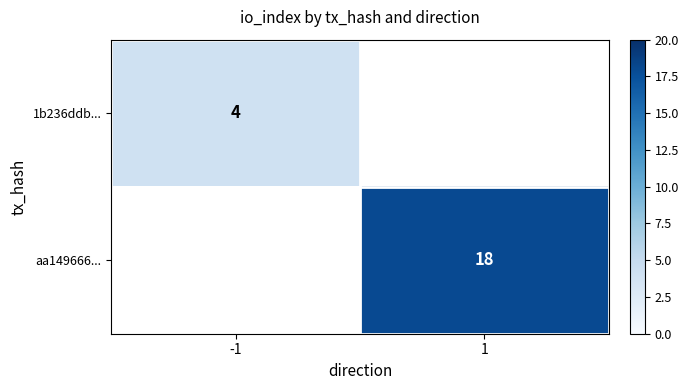

True or false: aa149666... has a value of 29 at 1.

False